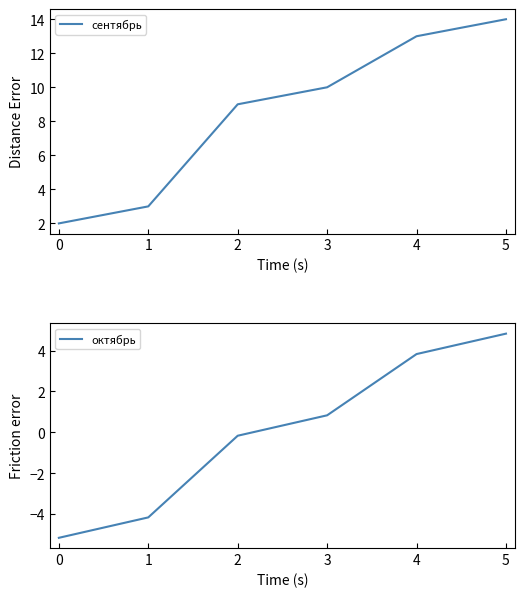

How many values in the сентябрь series are below 10?

3